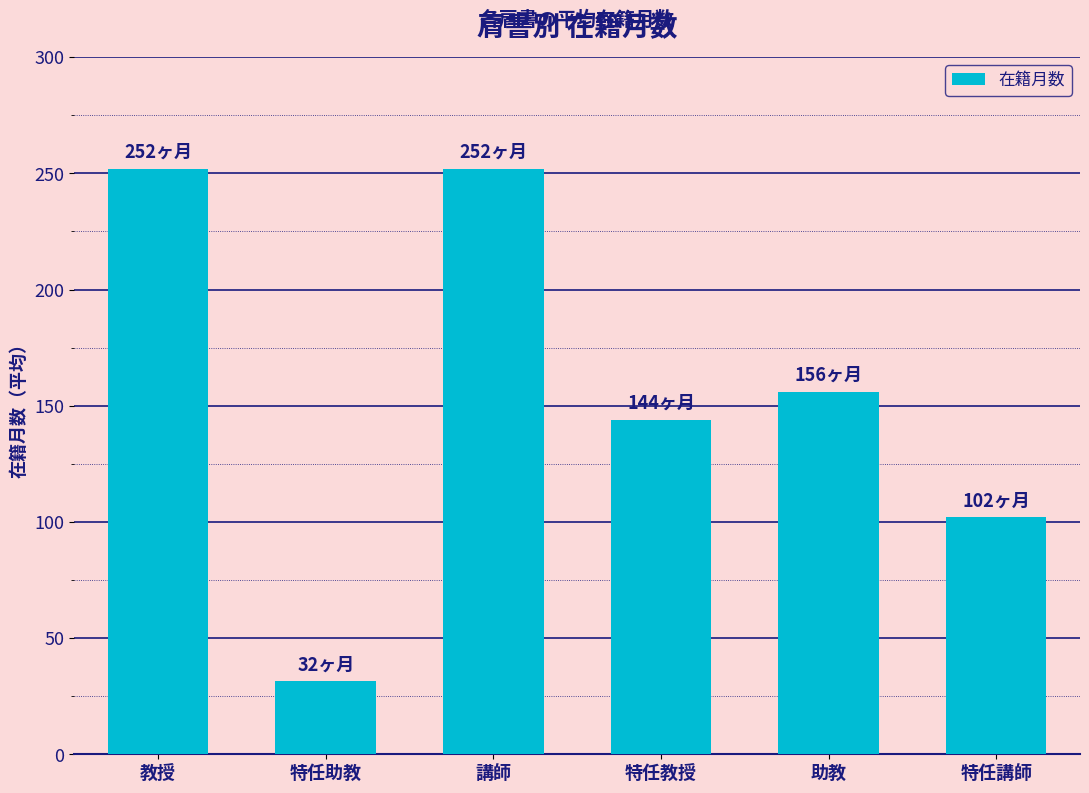

Is it true that the value at 特任教授 is 213.0?

False